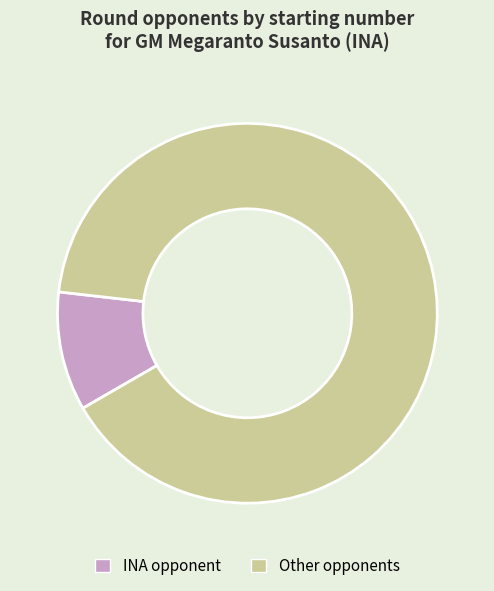

Between INA opponent and Other opponents, which is larger?

Other opponents